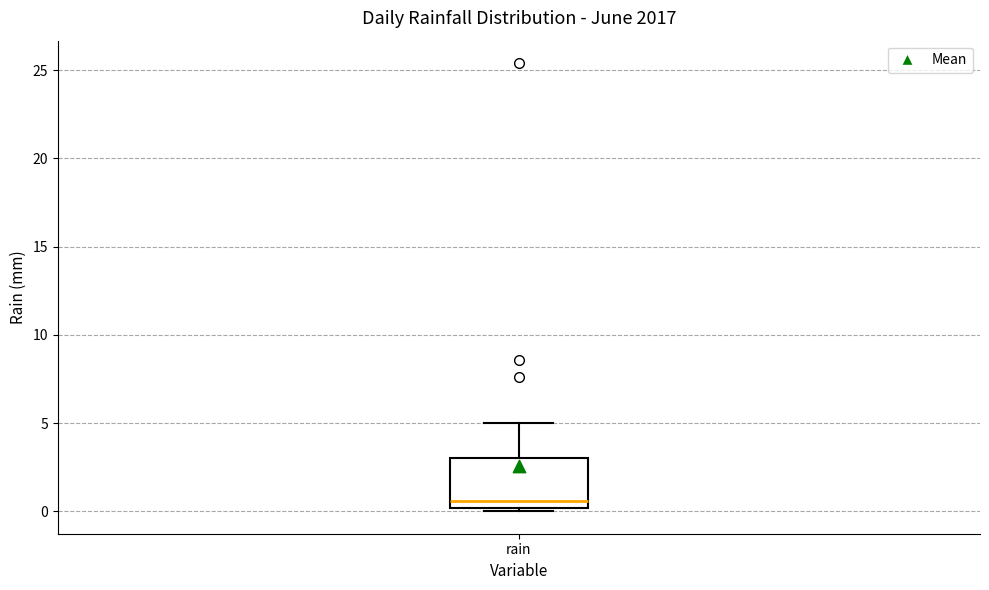

Read this box plot against the y-axis: the position of the median line, the range covered by the box, and the ends of both whiskers. The values are not printed on the chart, so give them approximately, as read against the axis.

median 0.5, box 0.0 to 3.0, whiskers 0.0 (just below the box's lower edge) to 5.0